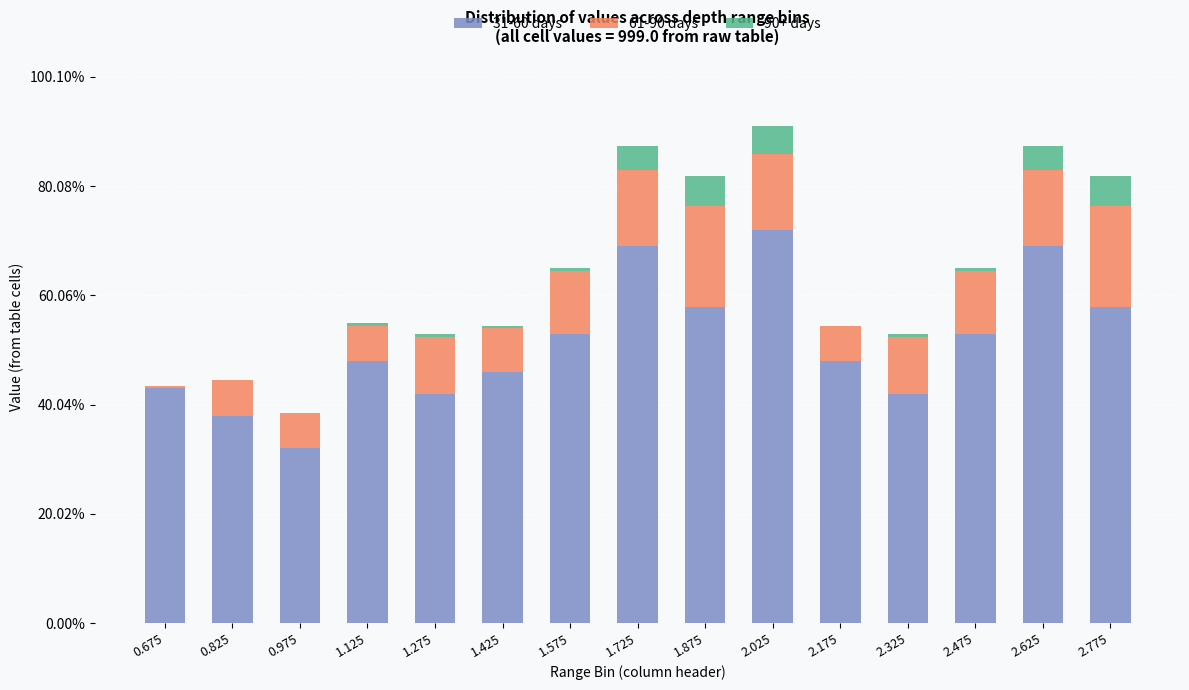

What position from the left is 2.325?

12